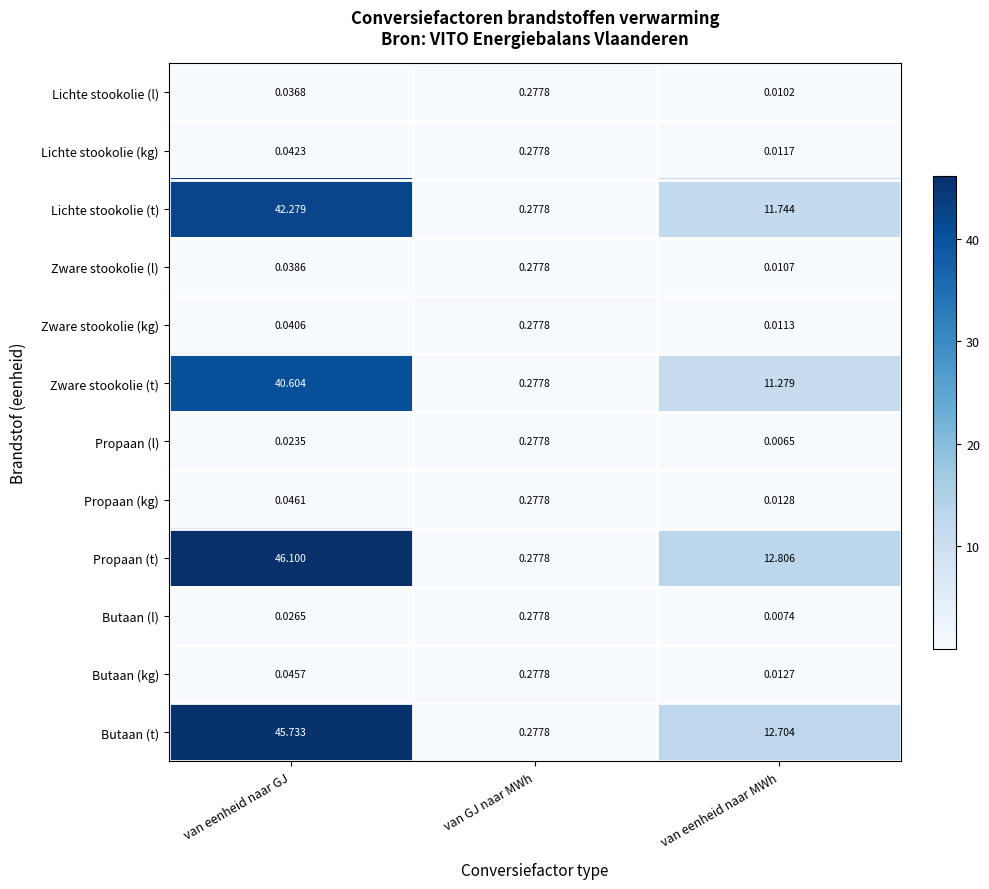

What is the total value across all series at van eenheid naar MWh?

48.6